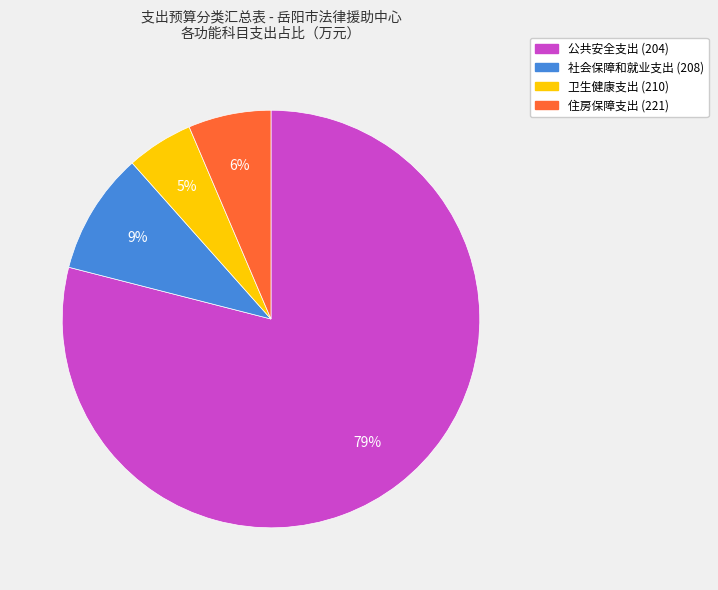

To the nearest percent, what is the average slice percentage?

25%